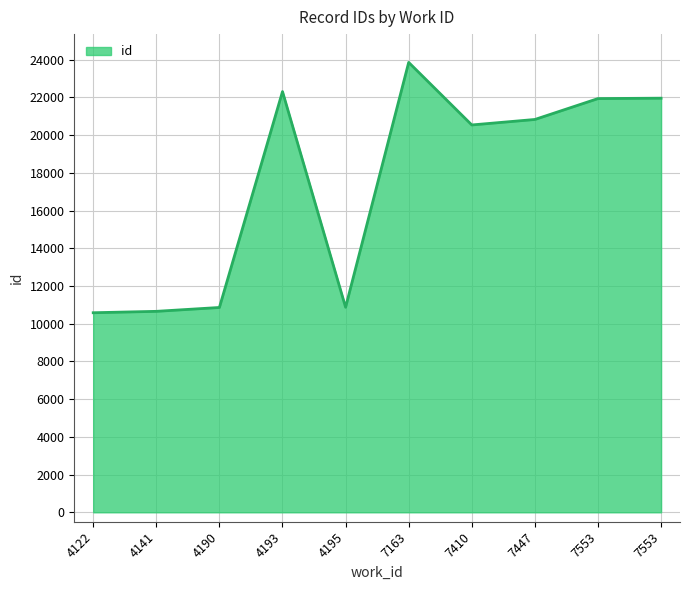

Is this an area chart (filled region under the line)?

Yes